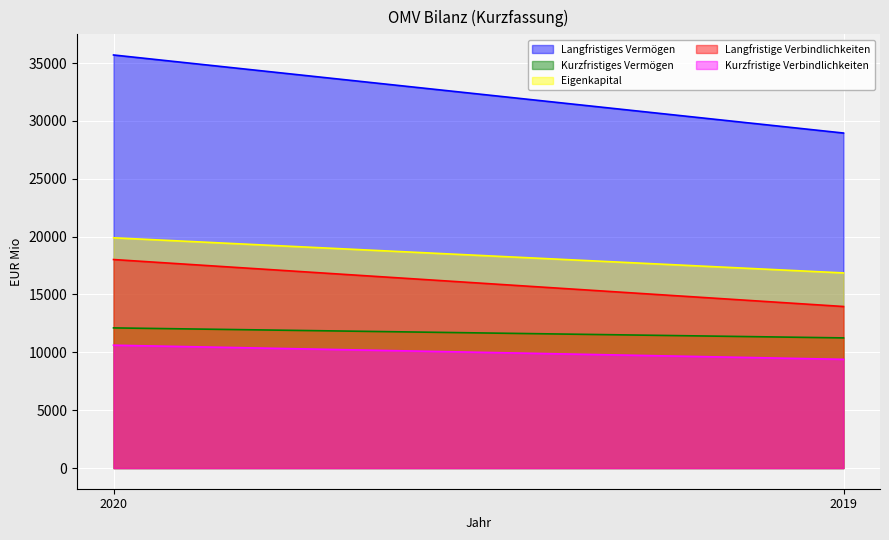

What is the value of the Langfristige Verbindlichkeiten point at the 1st from the left?

18020